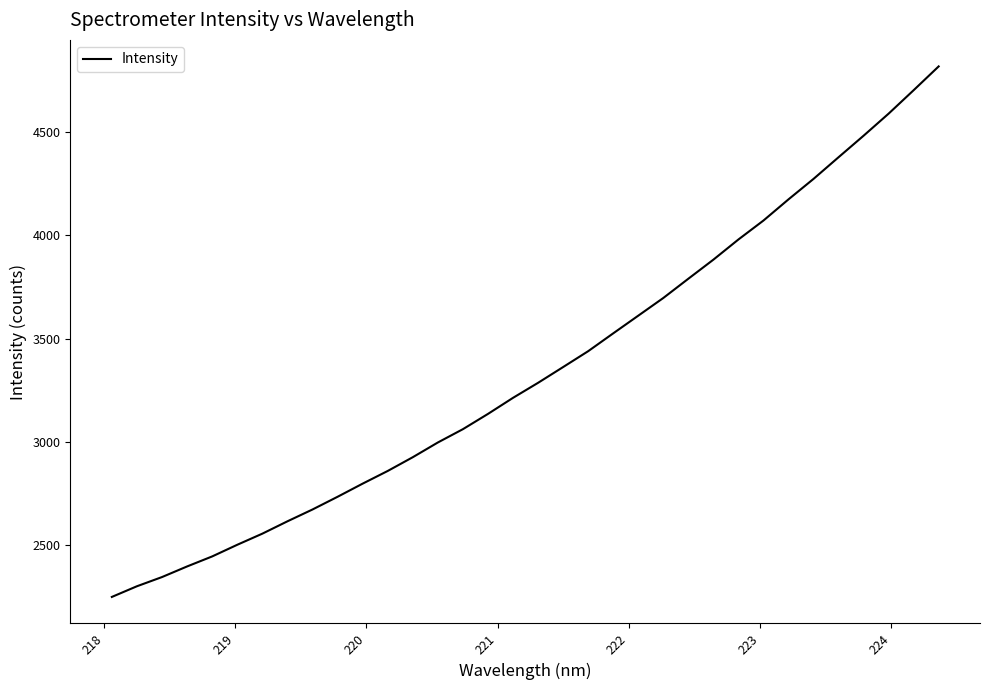

What is the minimum value shown in the chart?

2250.4